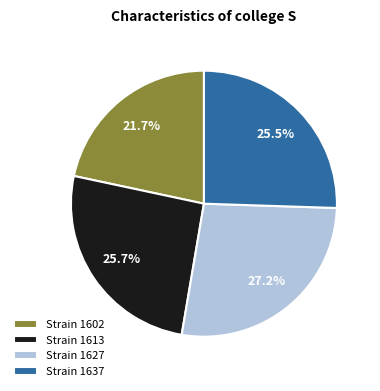

Does Strain 1627 account for over 50% of the chart?

No